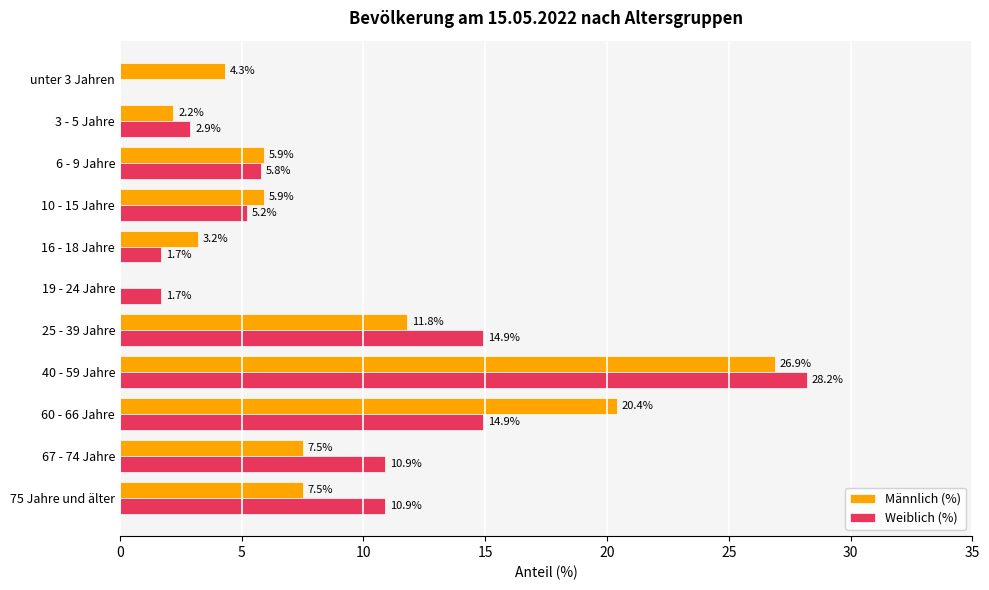

At which label does Männlich (%) reach its peak?

40 - 59 Jahre